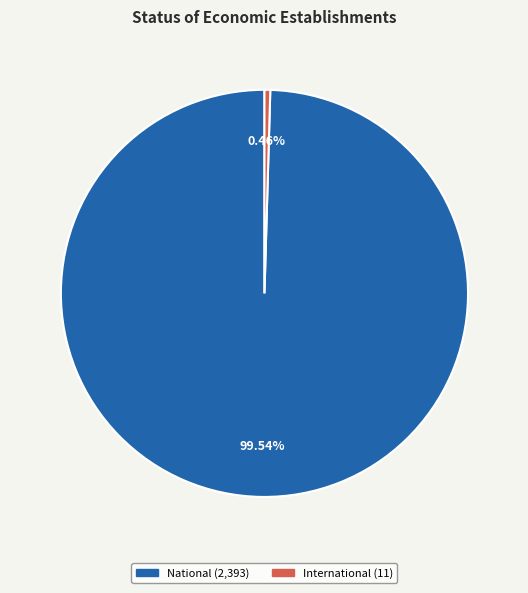

Is there a majority slice in this chart?

Yes